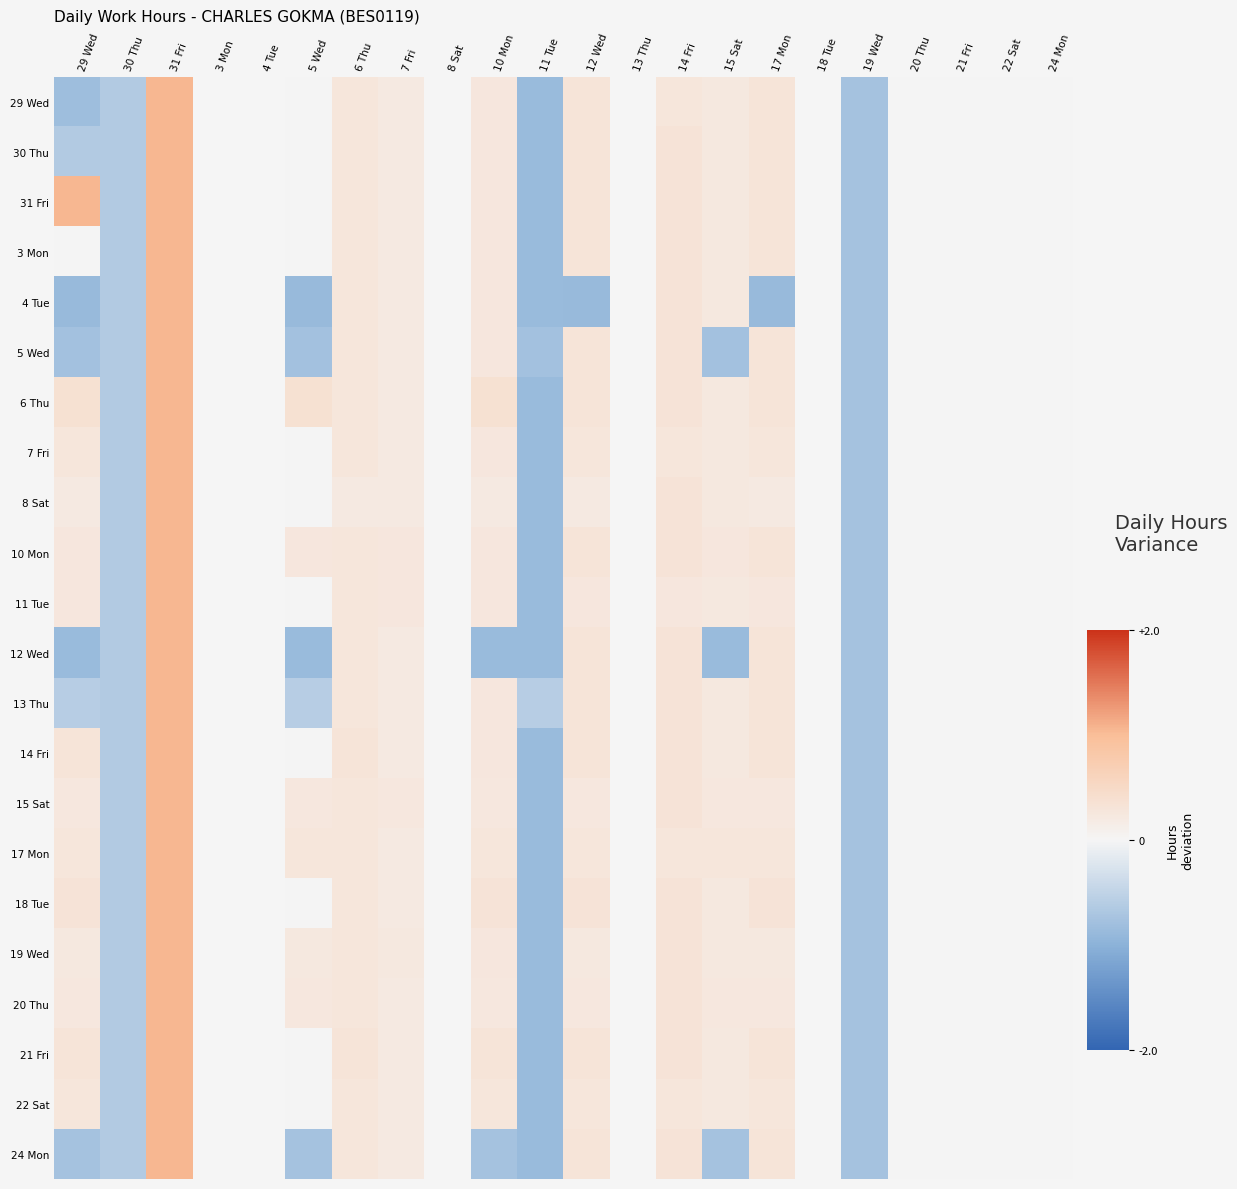

What is the sum of the 6 Thu values at 5 Wed and 30 Thu?

-0.3